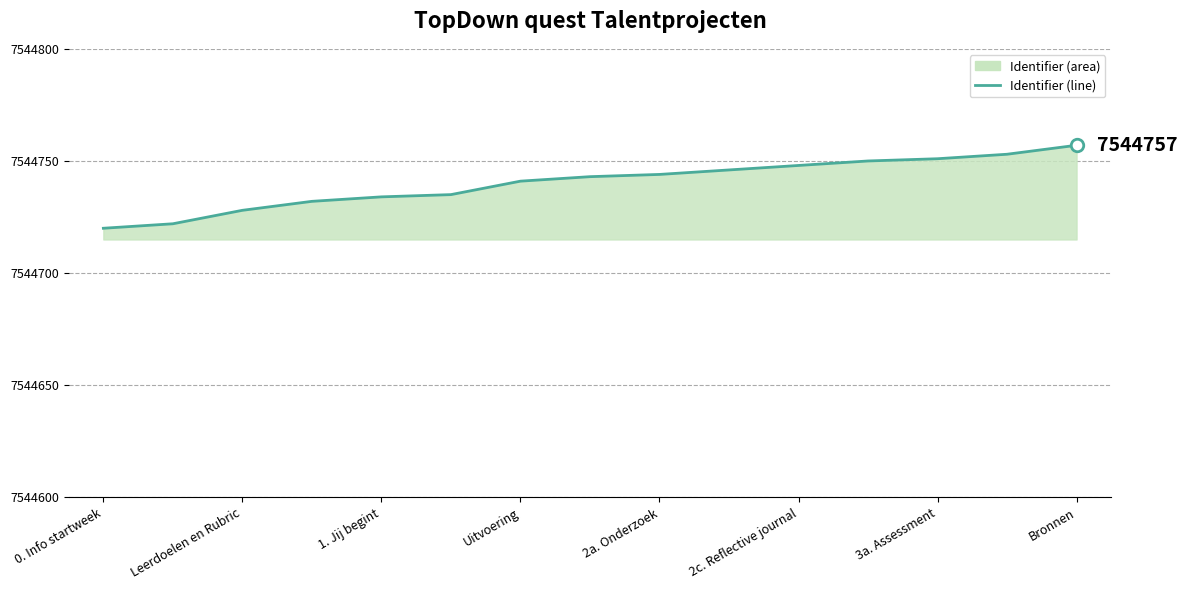

The value at Leerdoelen en Rubric is 7544728. True or false?

True